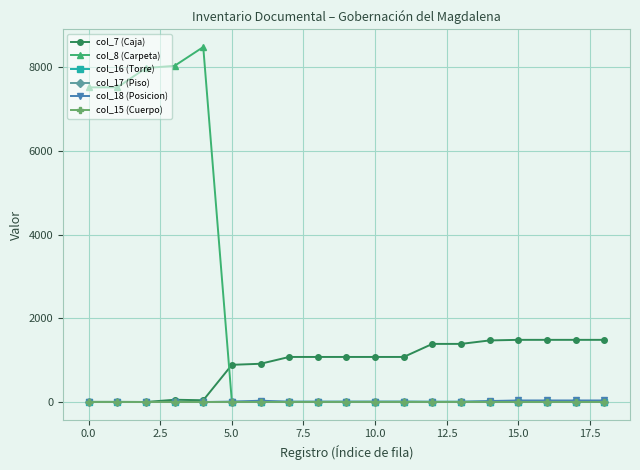

What are all the series names shown in the legend?

col_7 (Caja), col_8 (Carpeta), col_16 (Torre), col_17 (Piso), col_18 (Posicion), col_15 (Cuerpo)